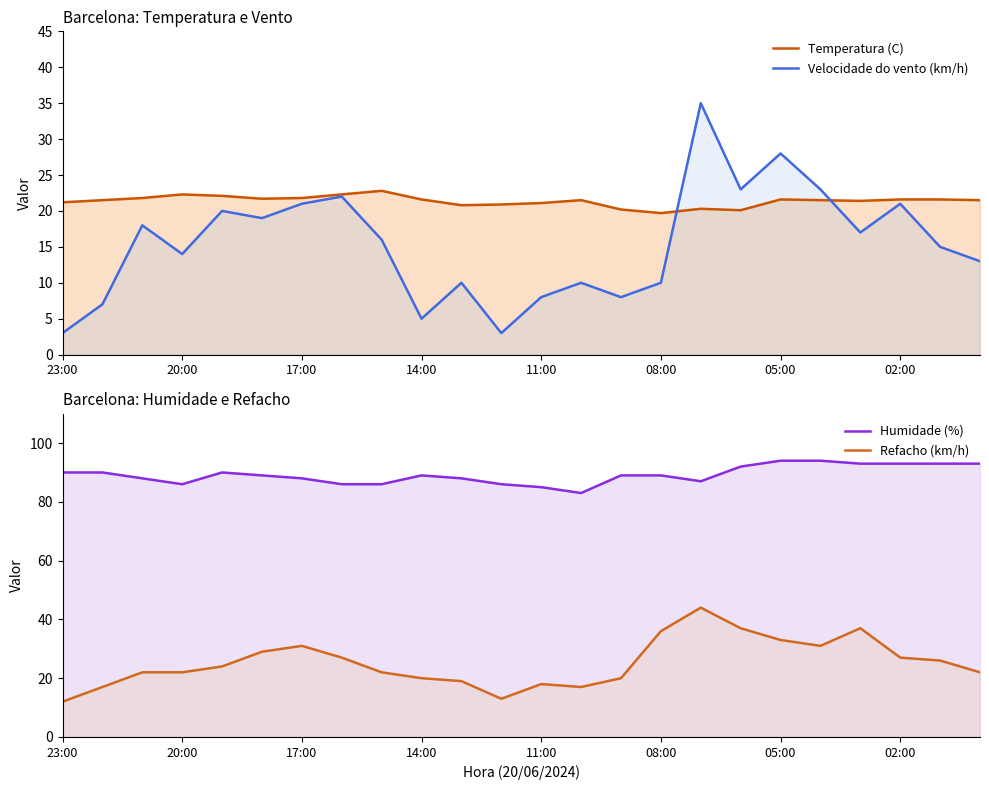

Is the value of Refacho (km/h) at 17:00 greater than the value of Humidade (%) at 9?

No